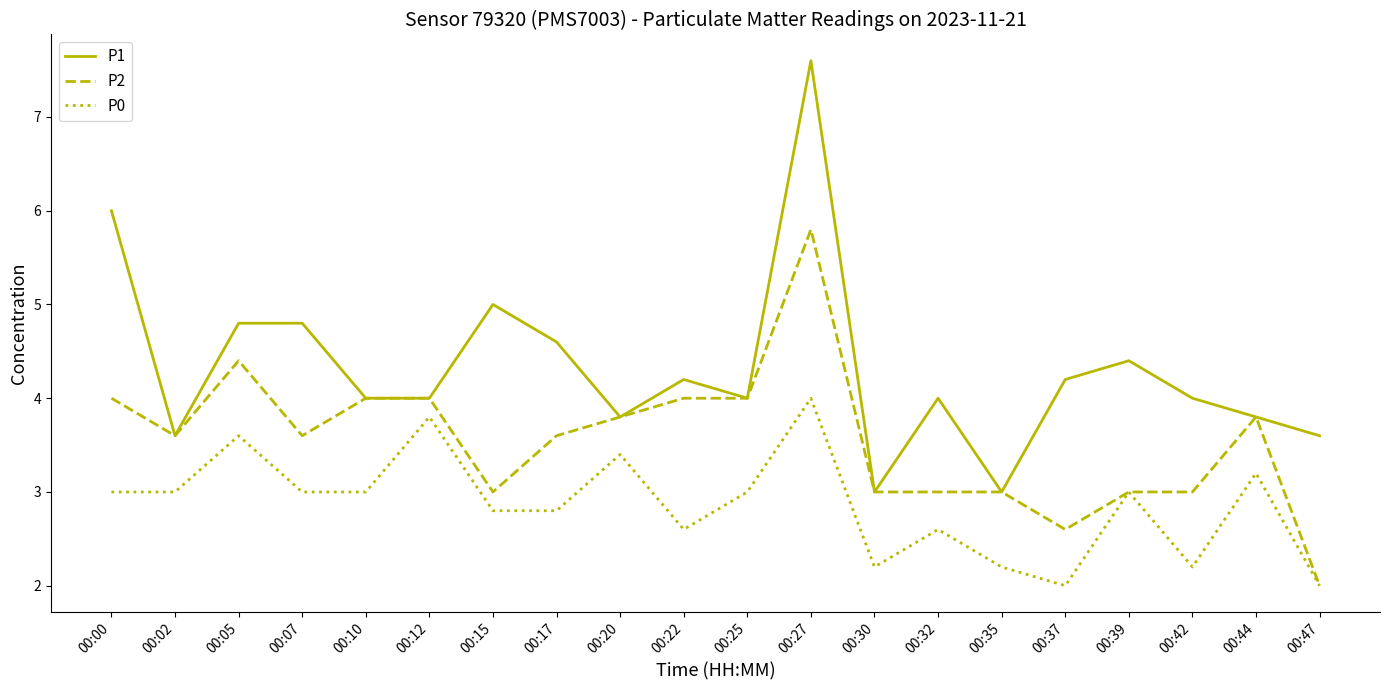

How many interior local peaks does the P0 series have?

7